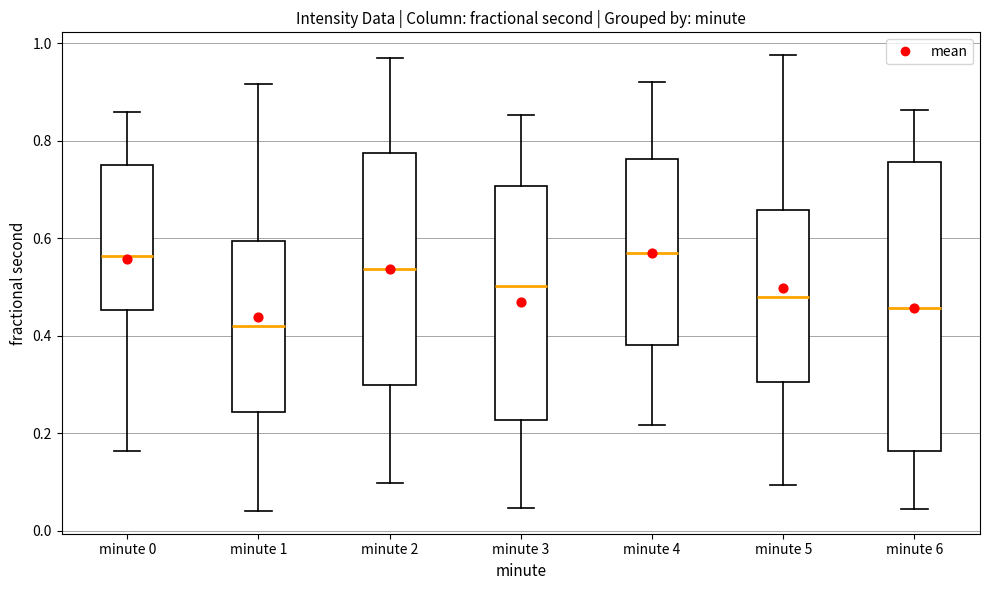

Which box has the lowest median line?

minute 1